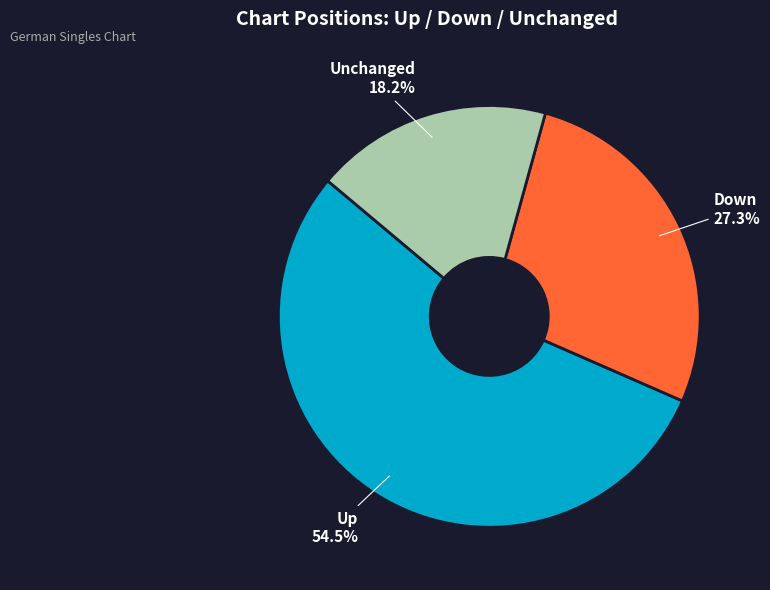

Do Down and Up together represent more than half of the pie?

Yes